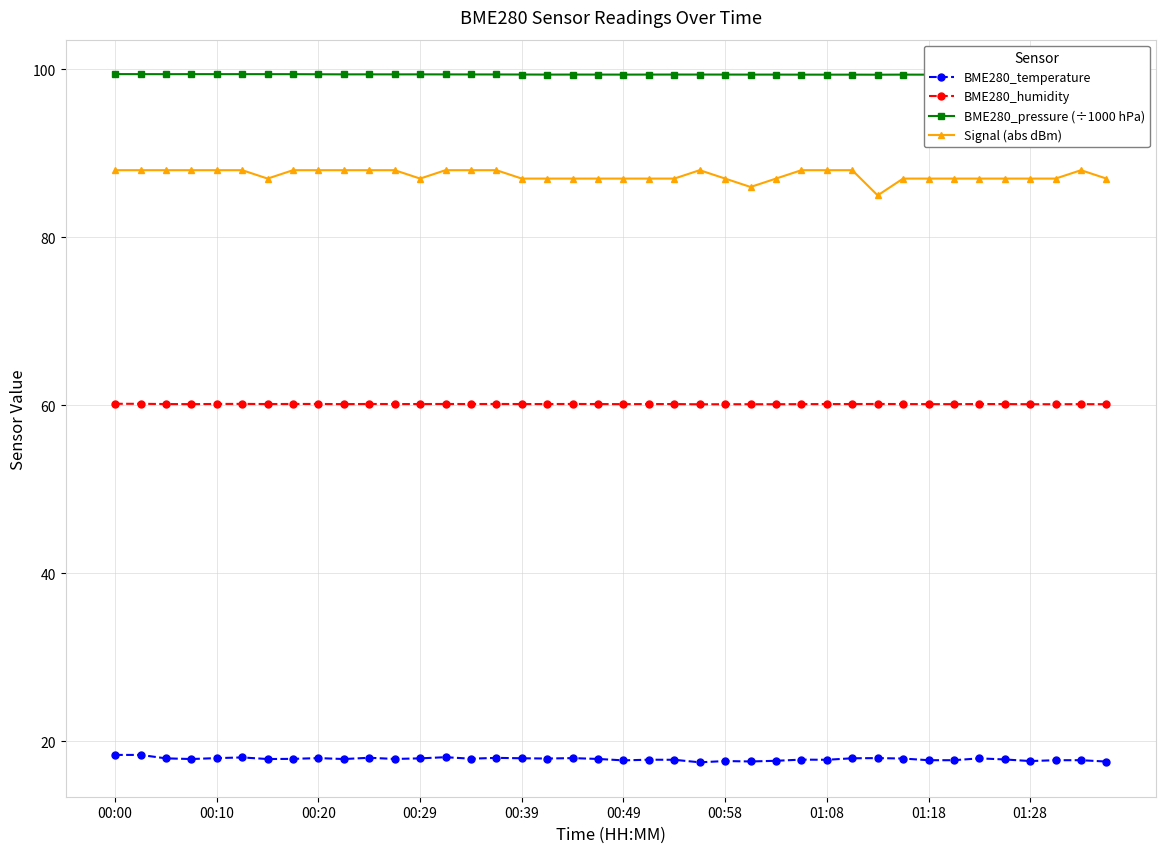

What is the sum of all Signal (abs dBm) values?

3496.0